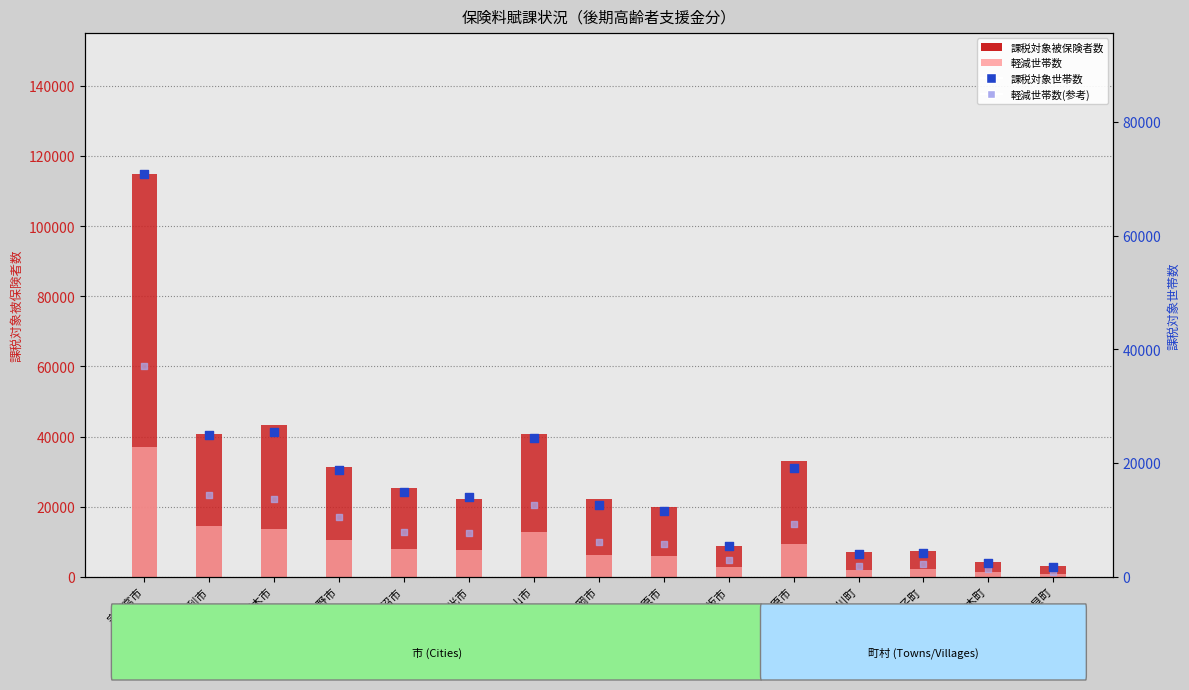

Is the value of 軽減世帯数 at 日光市 greater than the value of 軽減世帯数(散) at 佐野市?

No